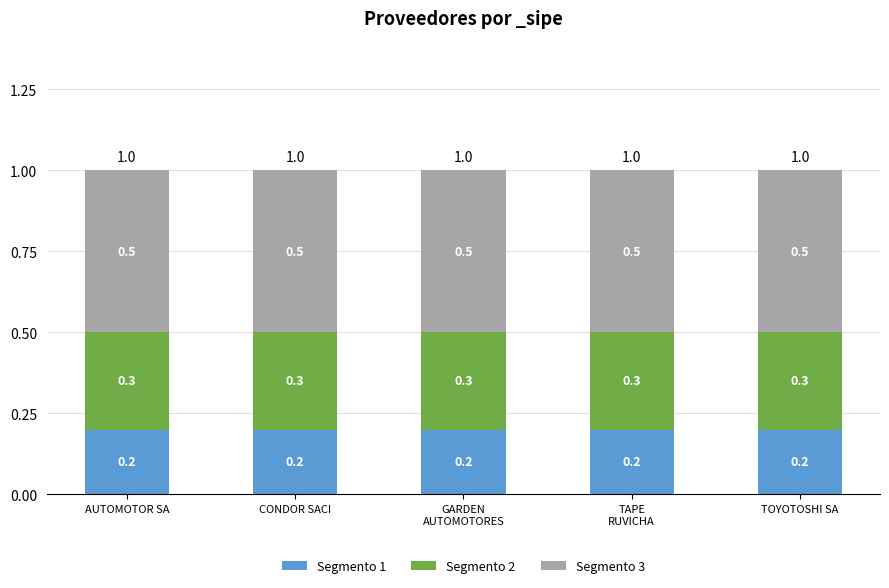

What is the sum of the Segmento 1 values at CONDOR SACI and AUTOMOTOR SA?

0.4